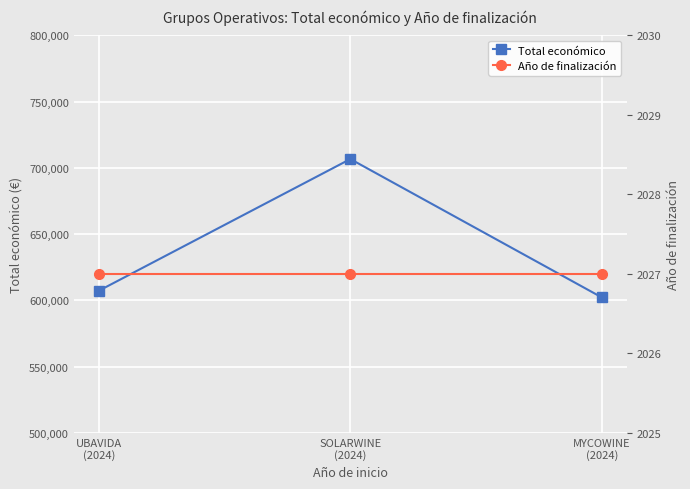

What is the sum of the Año de finalización values at MYCOWINE
(2024) and UBAVIDA
(2024)?

4054.0